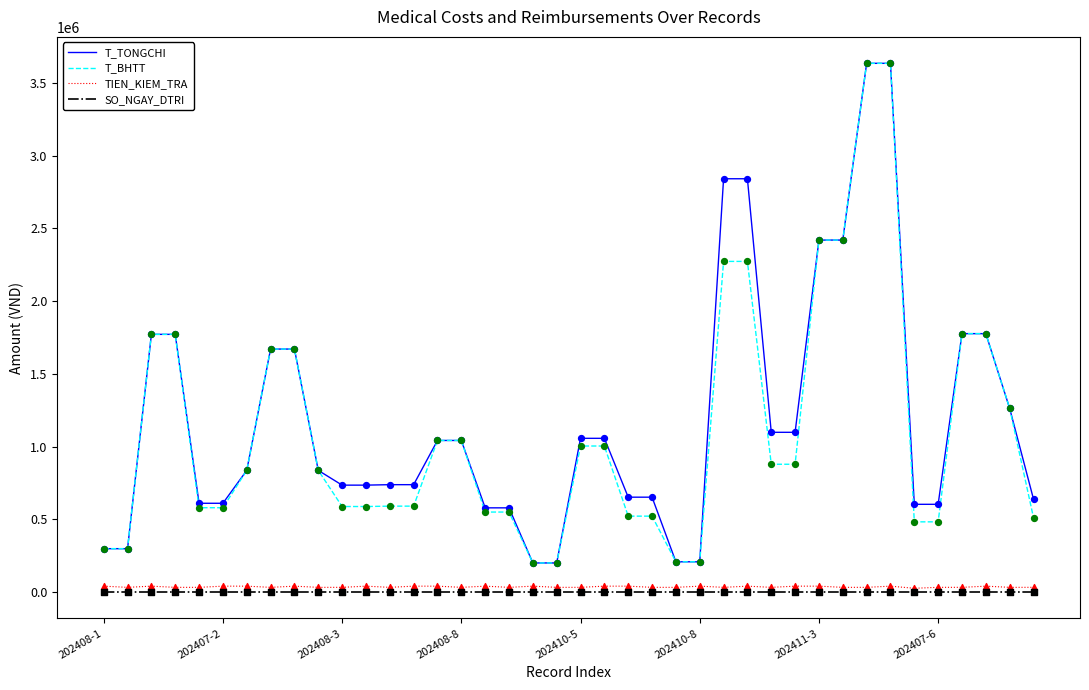

What is the greatest value displayed?

3634739